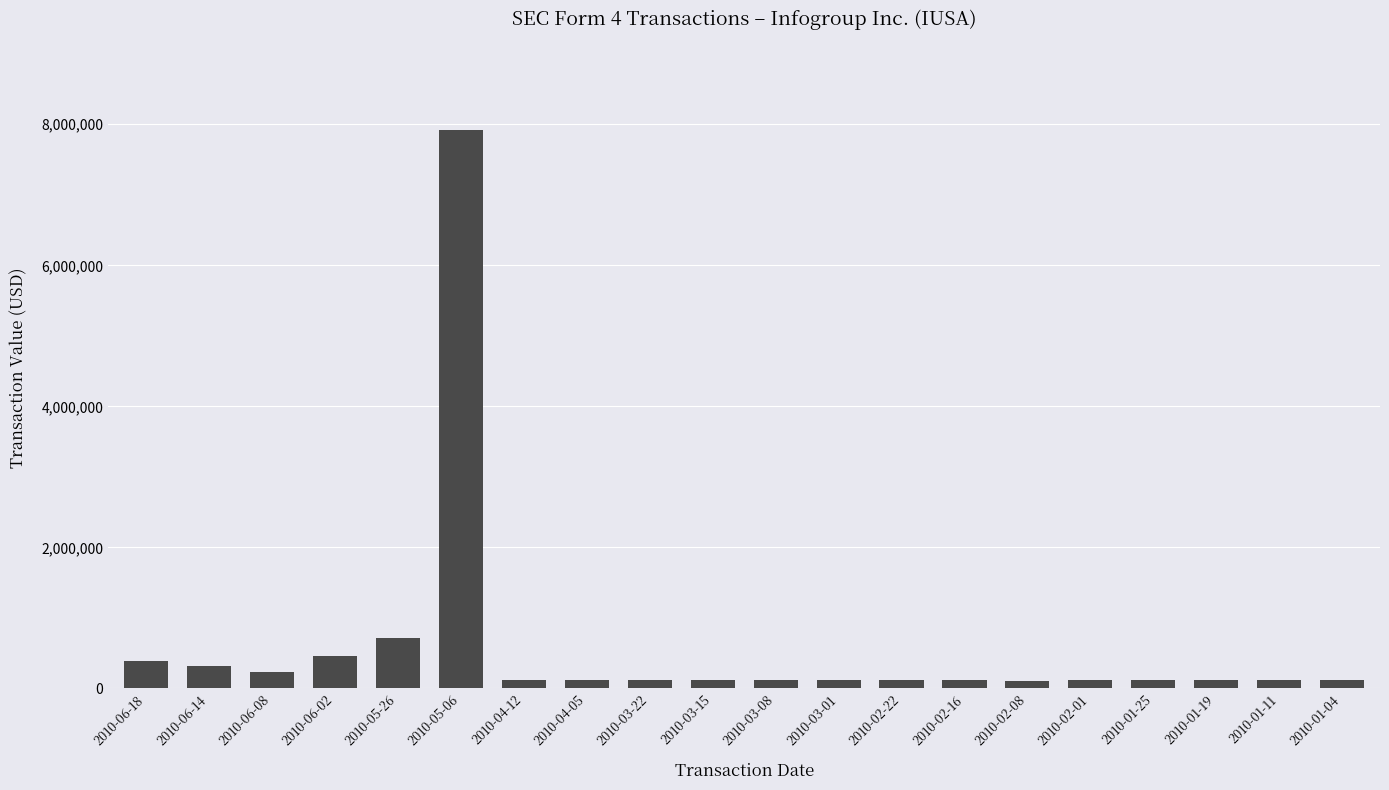

Are the bars grouped side by side (vs. stacked)?

No